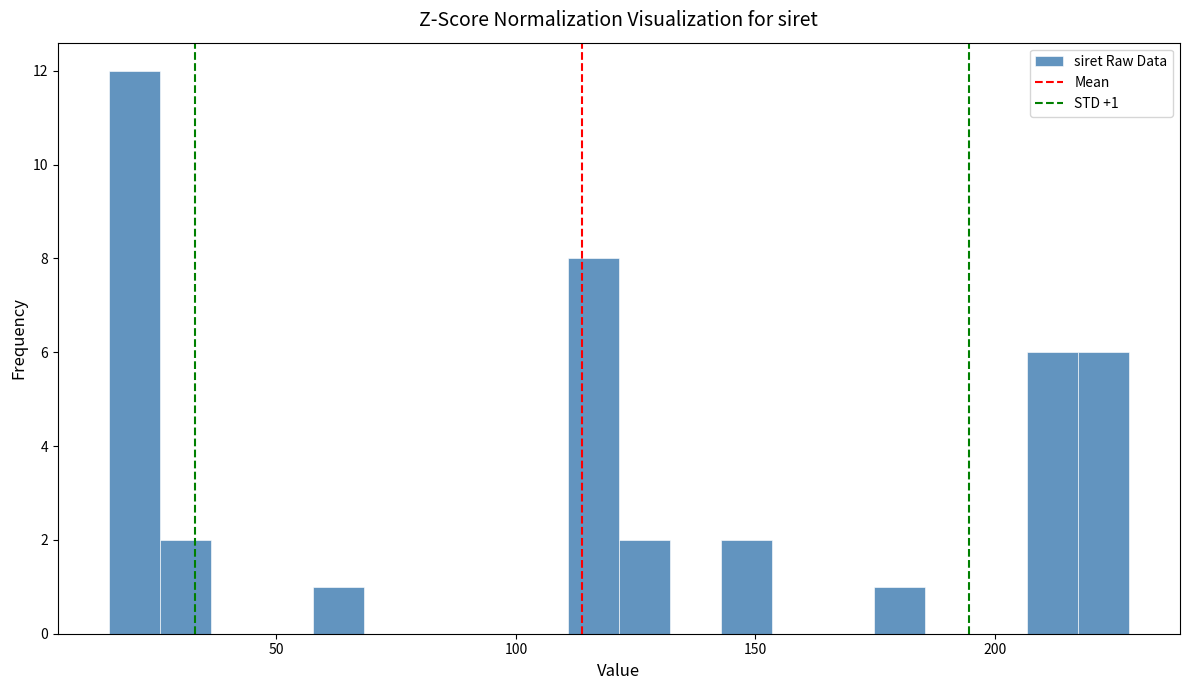

Around what value on the x-axis is the tallest bar? Give the approximate position of its centre, as read against the axis.

20